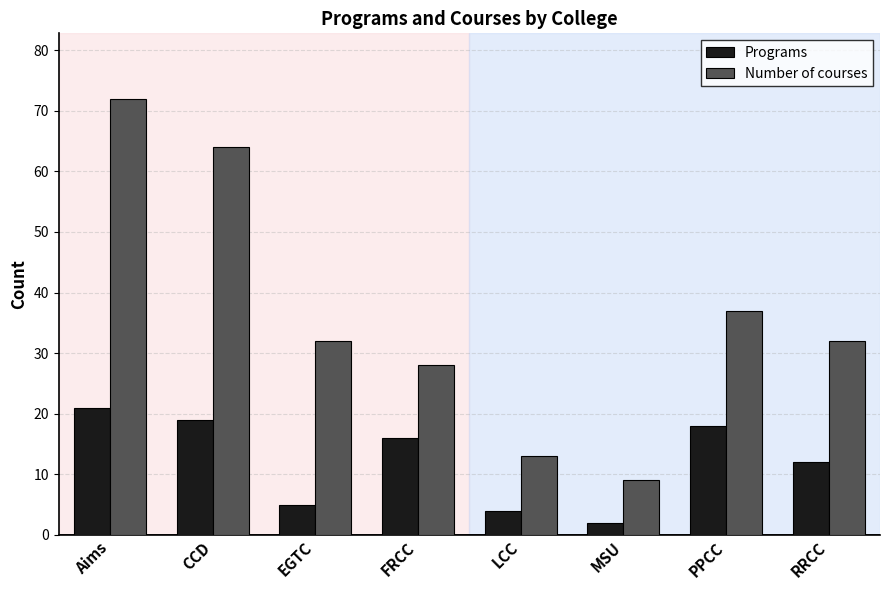

Where is Programs nearest to the value 11?

RRCC